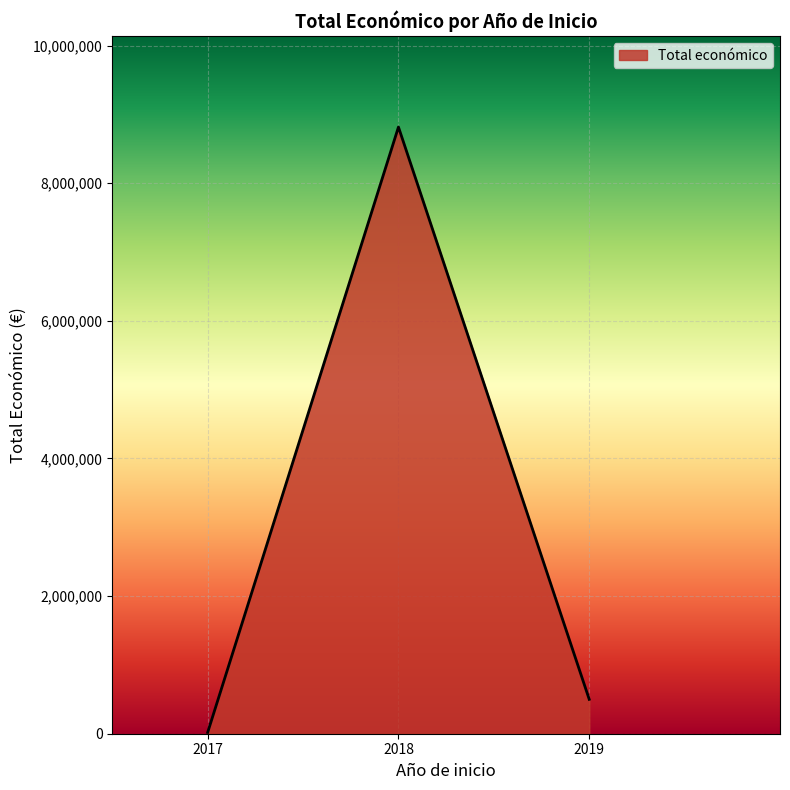

Does the chart display data point markers on the line(s)?

No